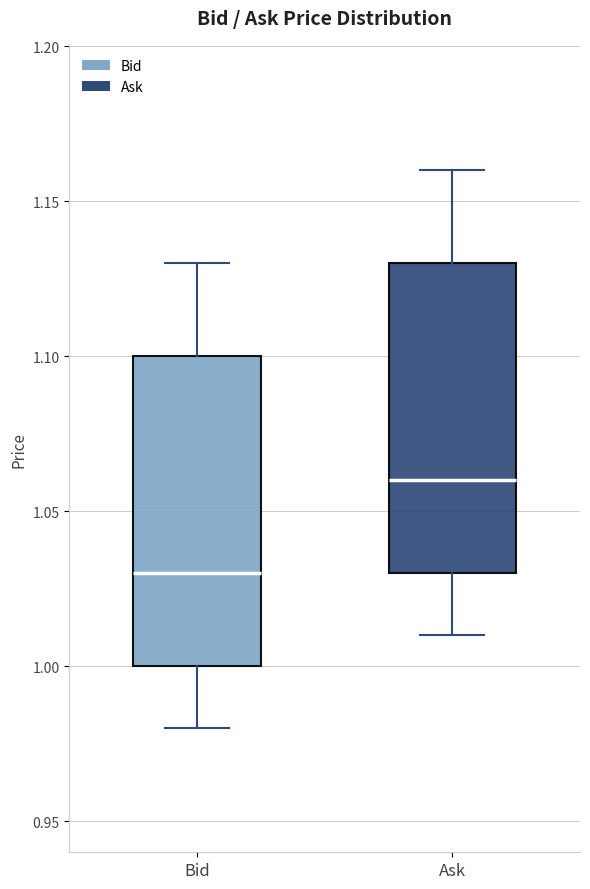

Reading left to right, transcribe this box plot: for each box, give where its median line is, the range the box spans, and where its two whiskers end, as read against the y-axis. The values are not printed on the chart, so give them approximately, as read against the axis.

Bid: median 1.03, box 1.00 to 1.10, whiskers 0.98 to 1.13
Ask: median 1.06, box 1.03 to 1.13, whiskers 1.01 to 1.16